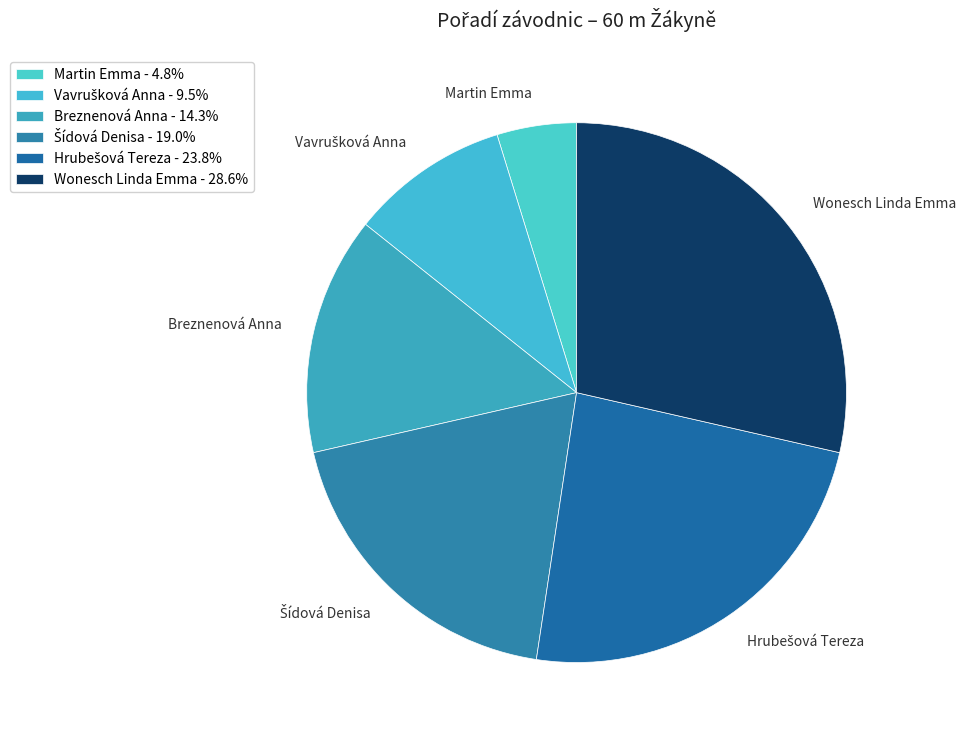

Which category has the biggest portion of the pie?

Wonesch Linda Emma